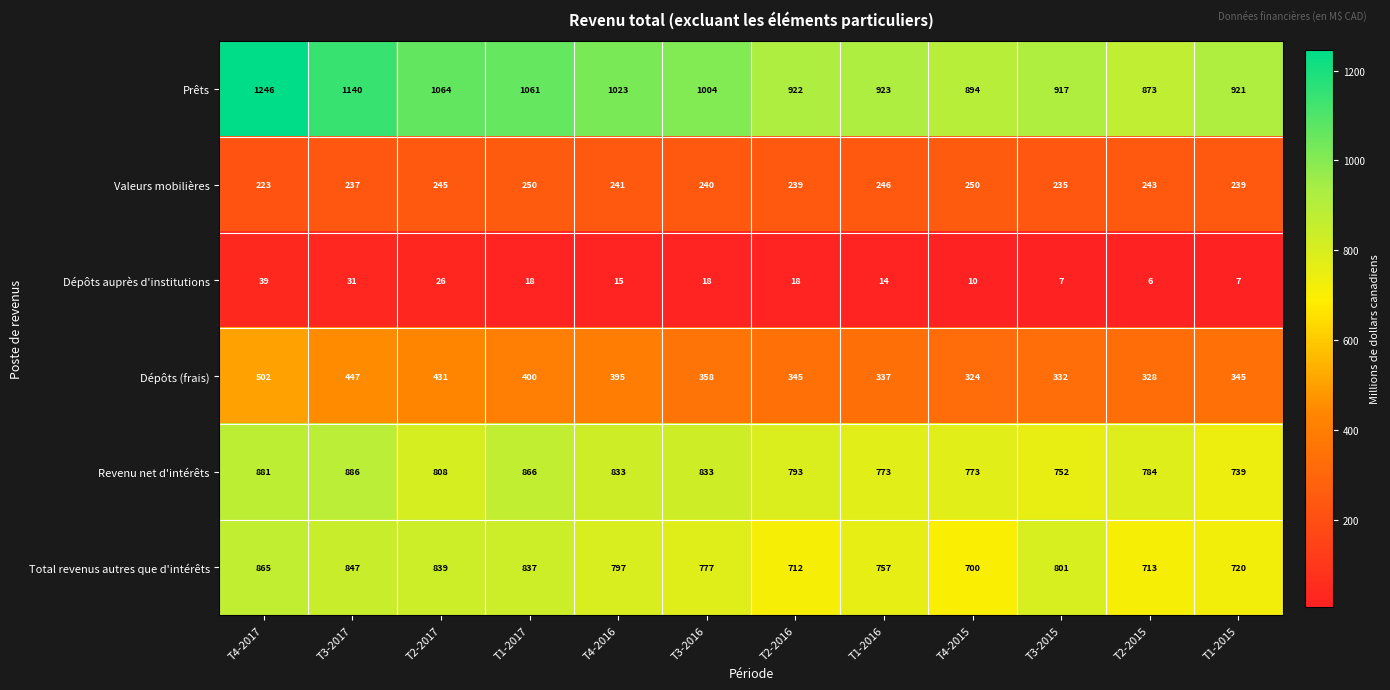

What is the sum of all Valeurs mobilières values?

2888